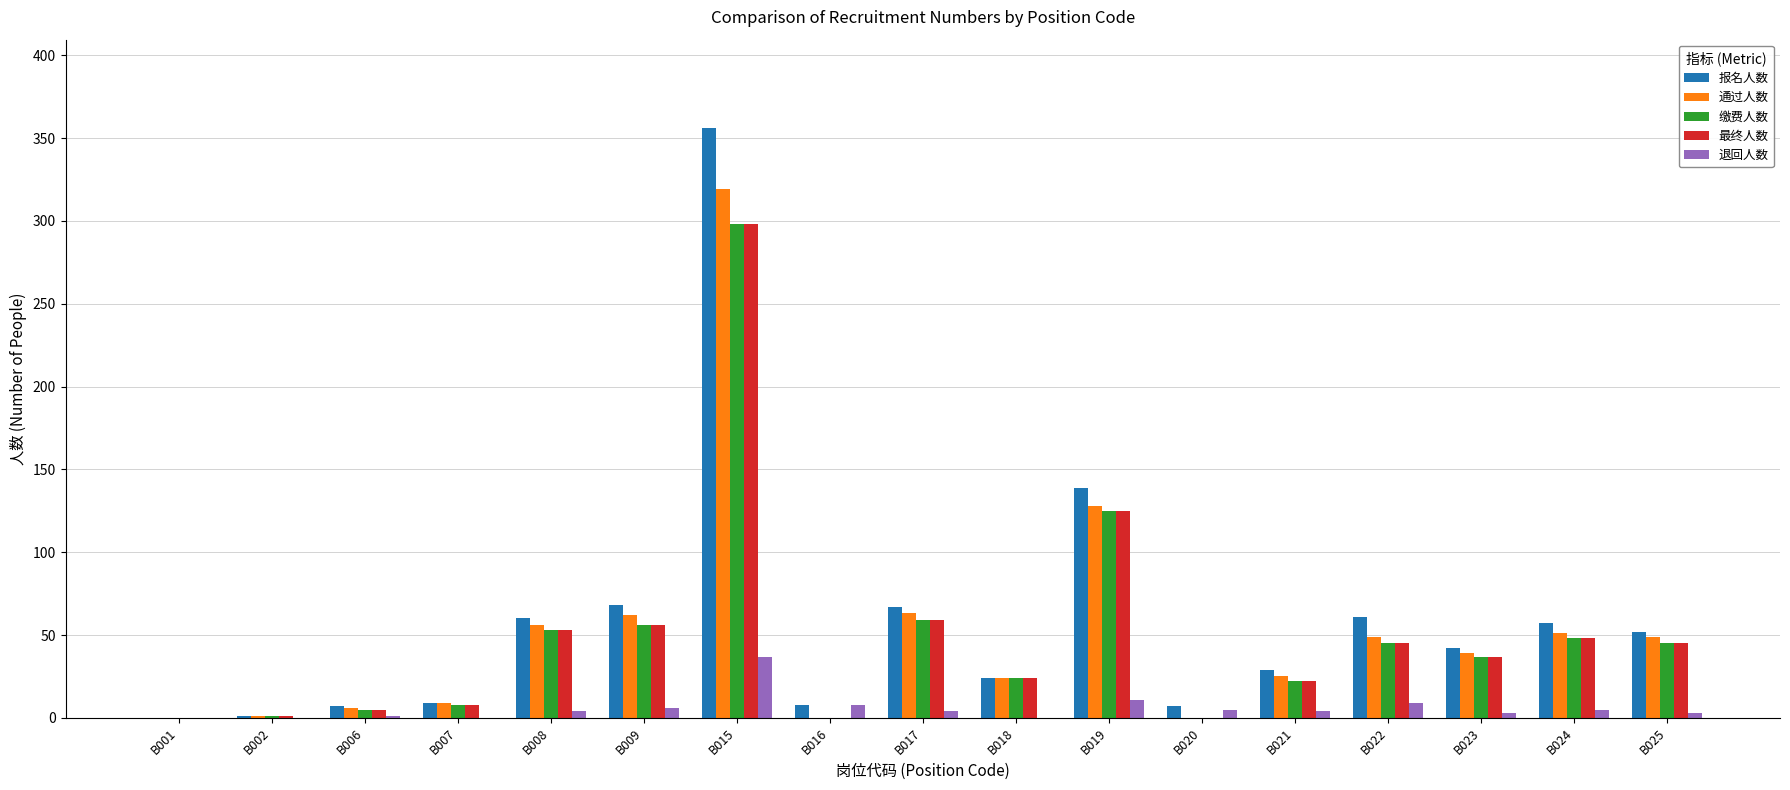

At which label does 最终人数 first exceed 37?

B008